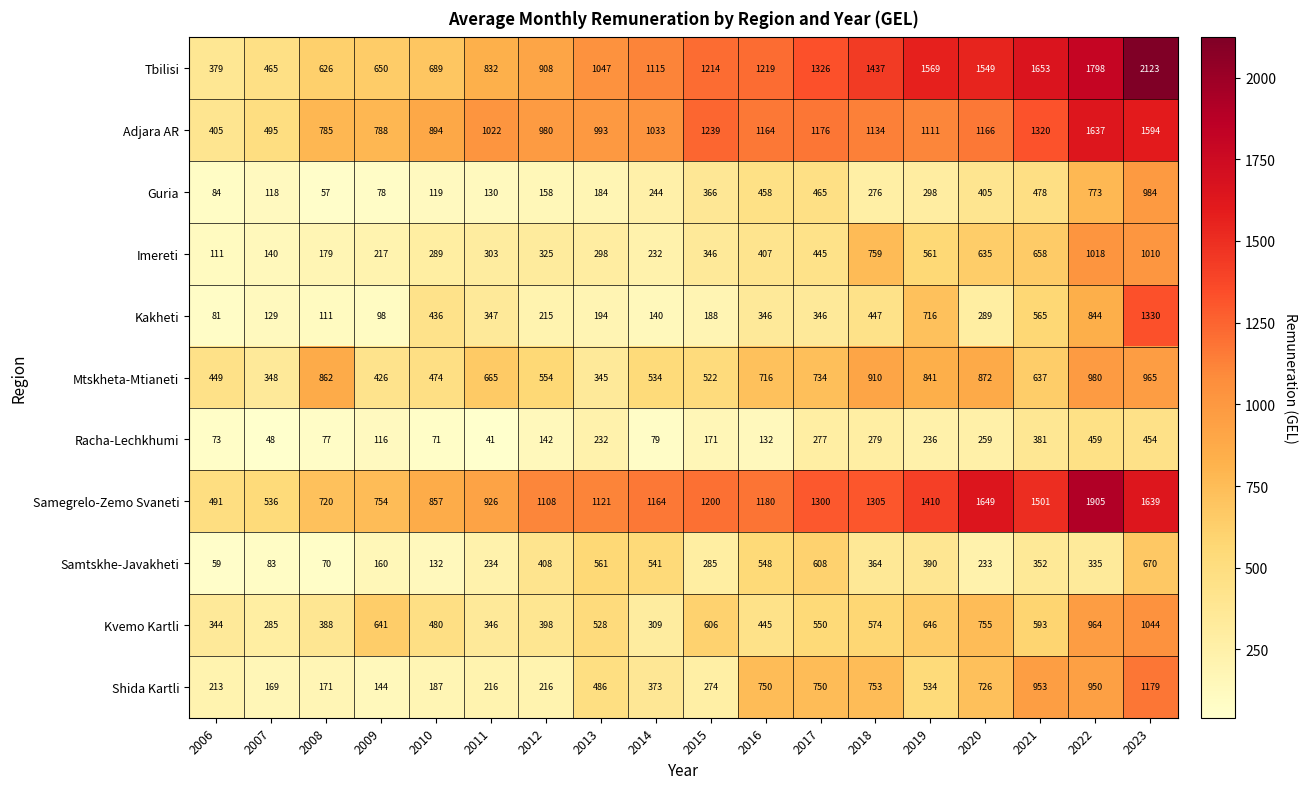

Is it true that Mtskheta-Mtianeti equals 910 at 2018?

True